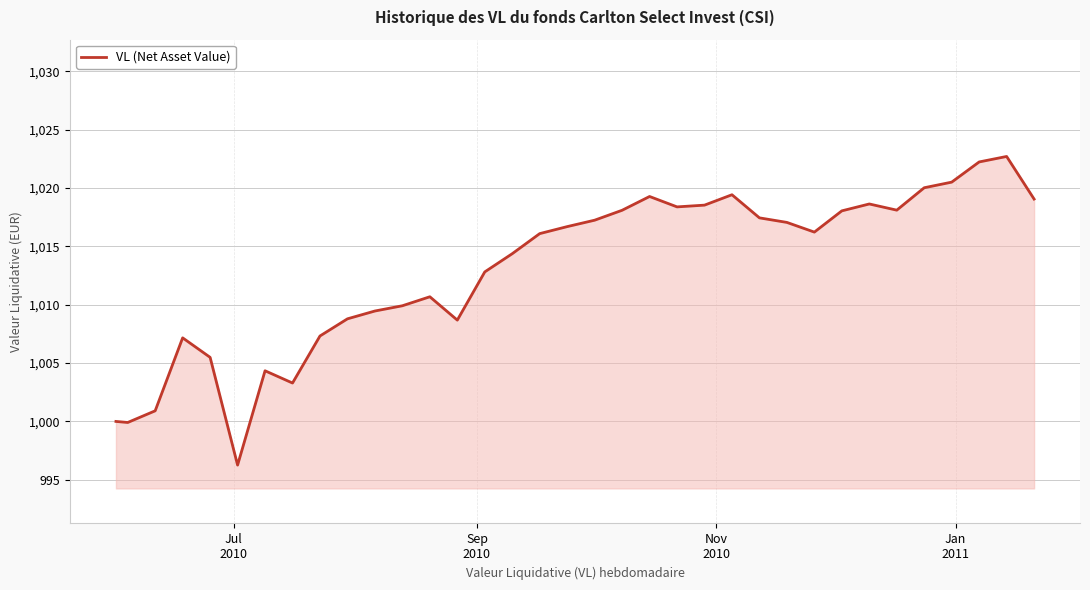

What is the difference between the maximum and minimum values?

26.4